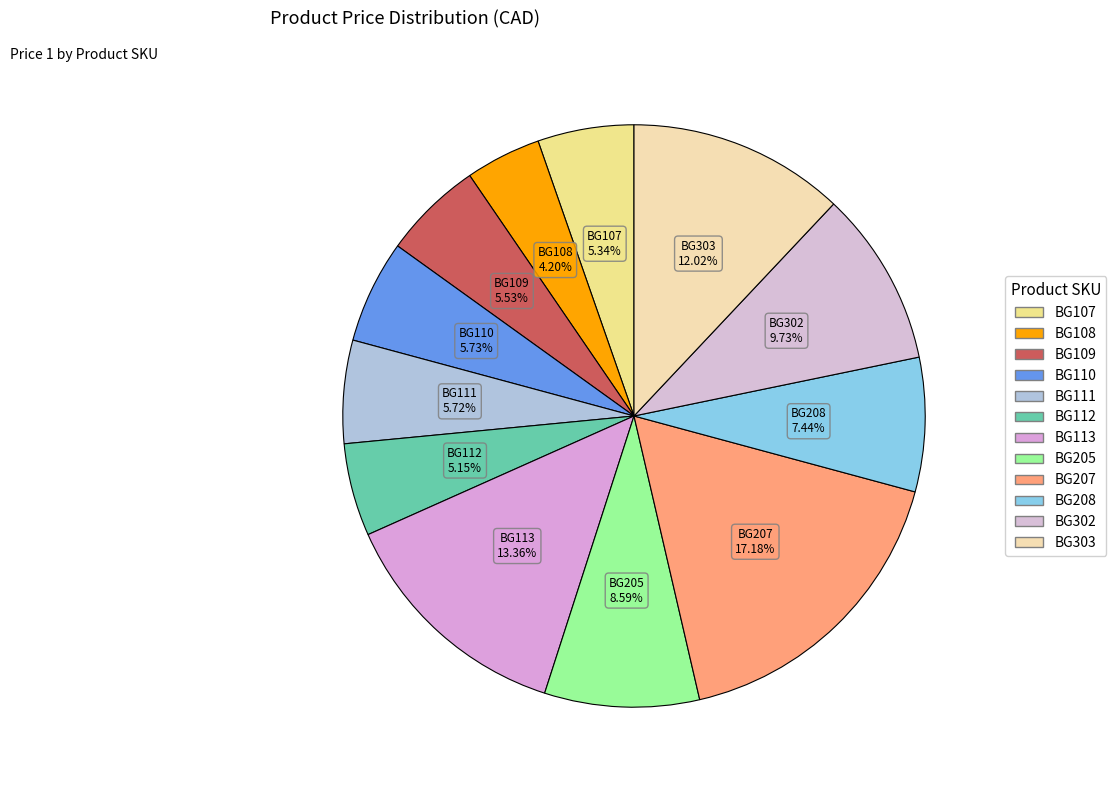

Does BG108 represent more than half of the total?

No